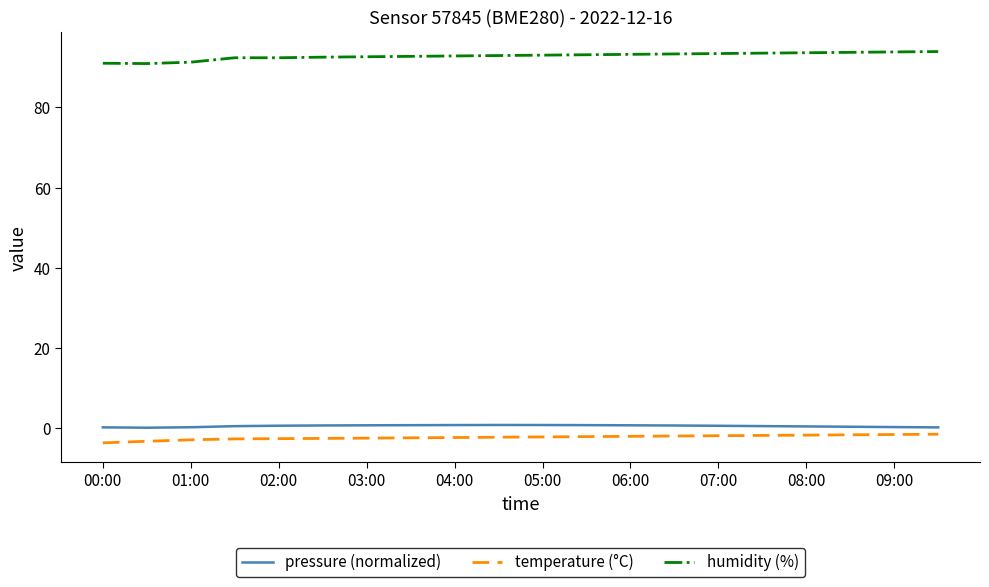

Which series has the largest total across all categories?

humidity (%)